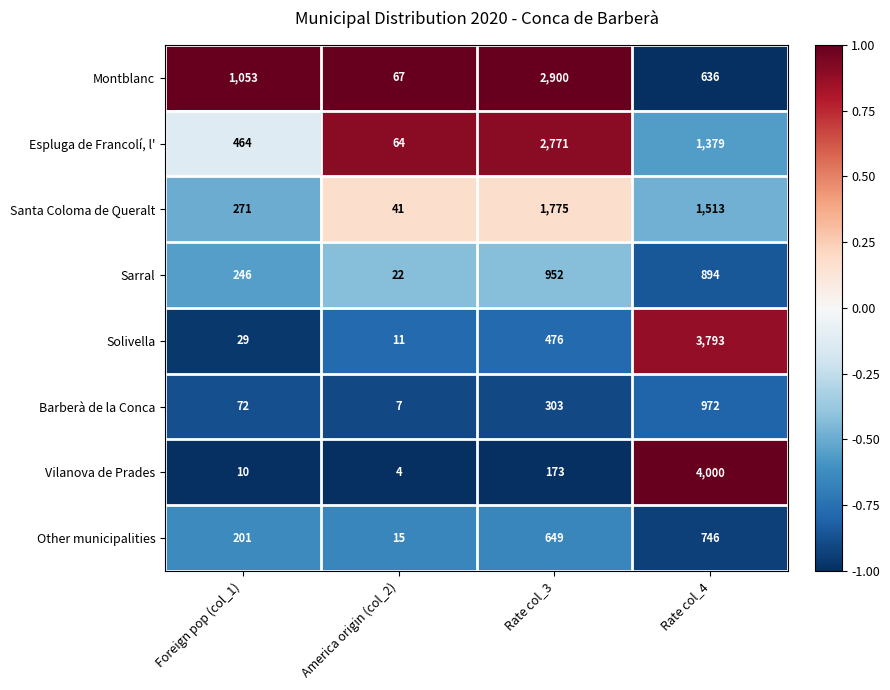

Which series changed the most between America origin (col_2) and Rate col_4?

Vilanova de Prades